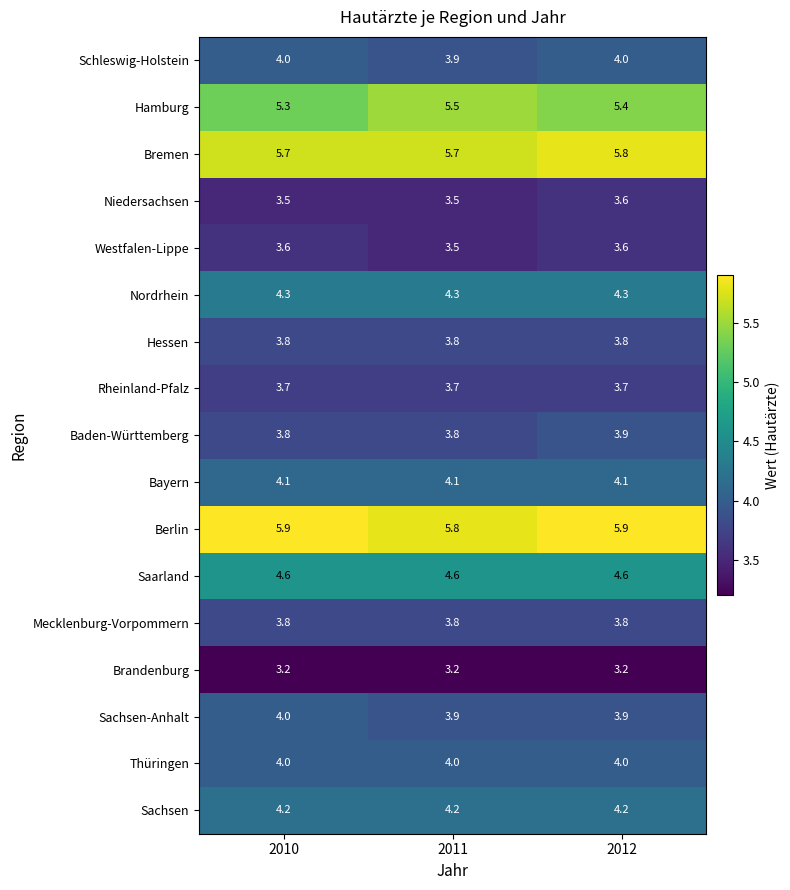

What is the maximum value shown in the chart?

5.9